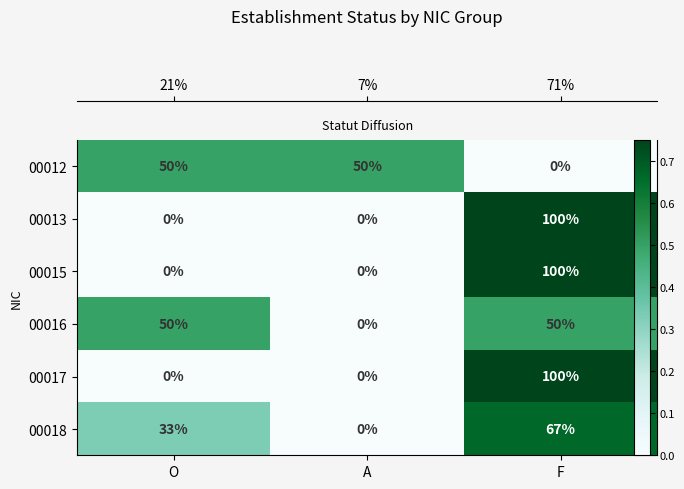

List the labels in order of 00012 value, largest first.

O, A, F